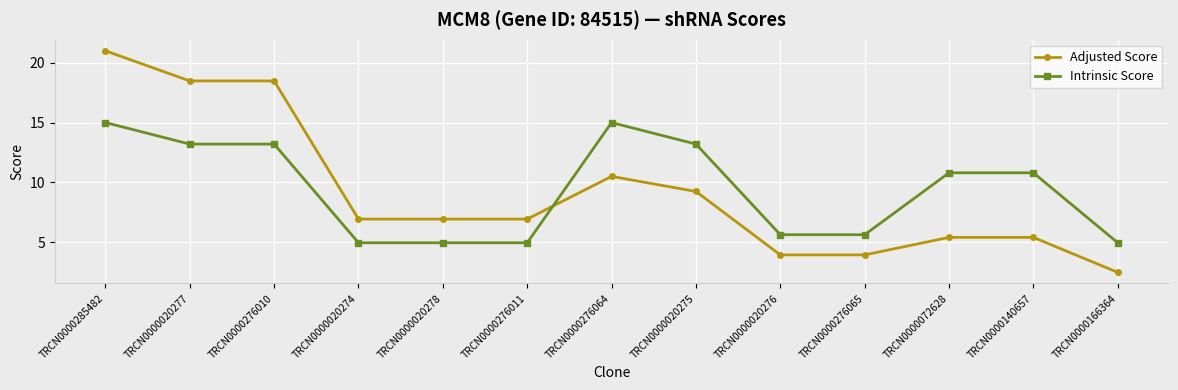

At TRCN0000276065, list the series in order from smallest to largest.

Adjusted Score, Intrinsic Score